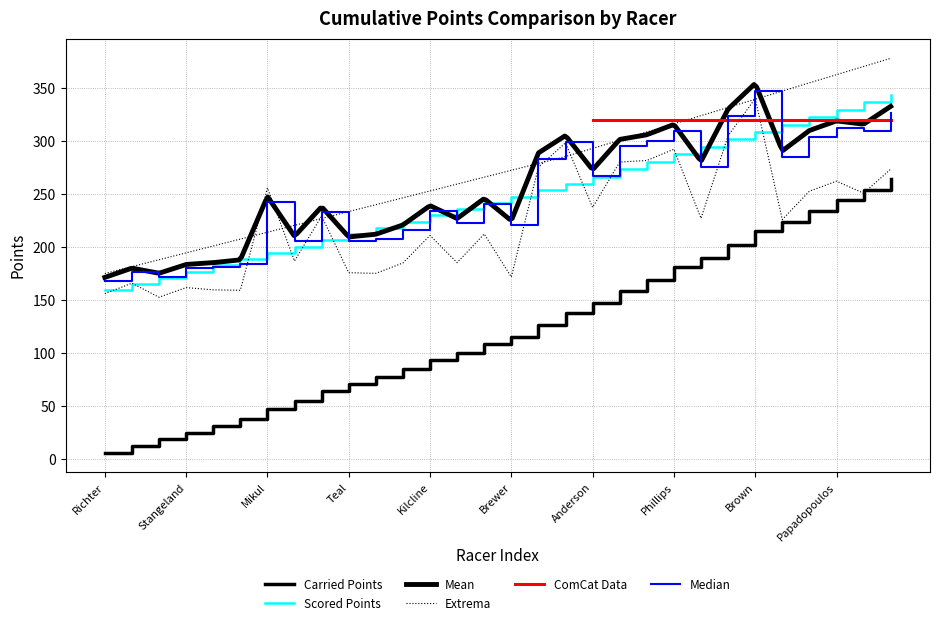

Where does the Carried Points series first go above 227?

Mikul